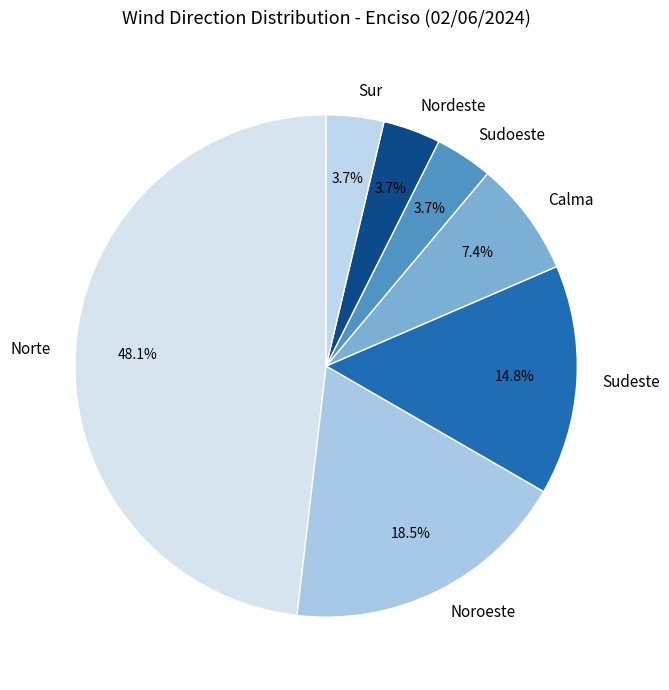

Which slice is the largest?

Norte